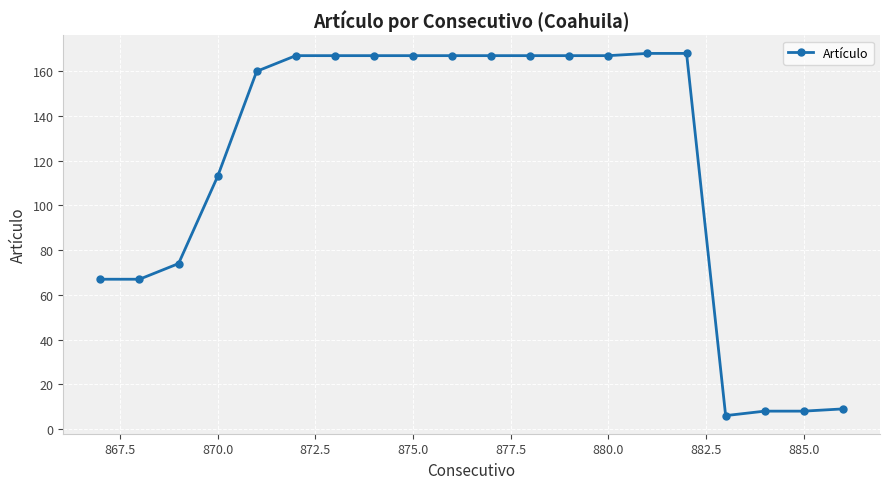

What is the average value?

118